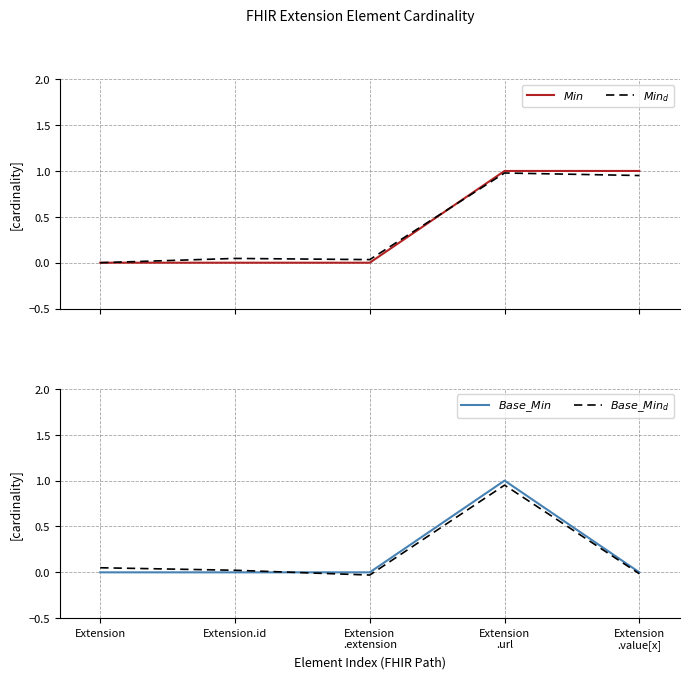

Is the value of $Base\_Min_d$ at Extension greater than the value of $Min_d$ at Extension
.extension?

Yes